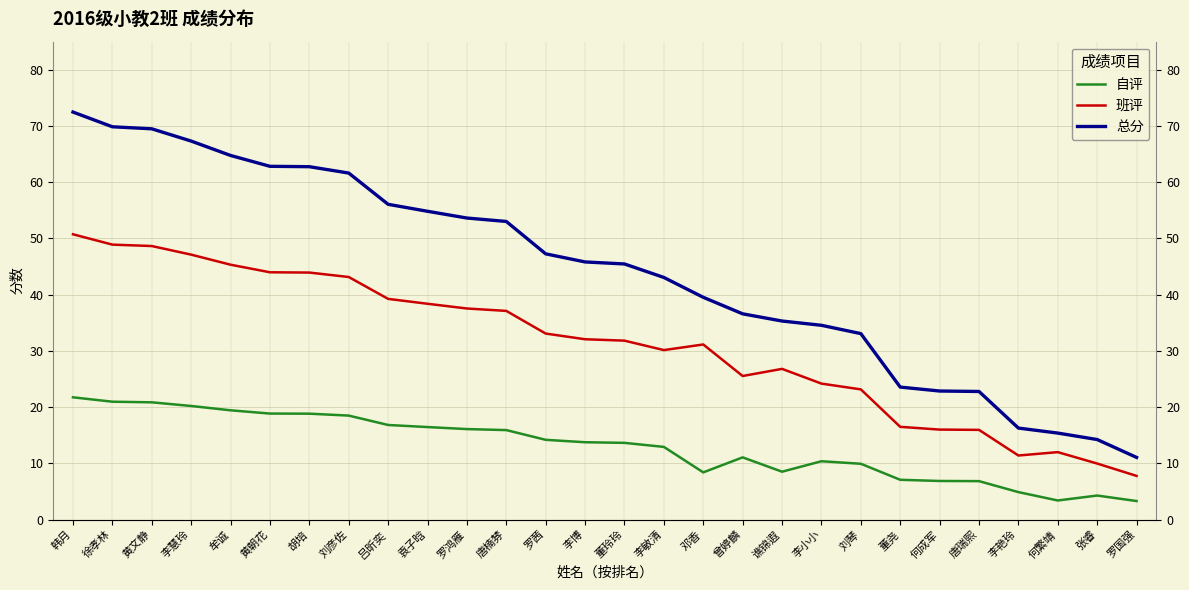

What is the label of the 4th point from the right?

李艳玲